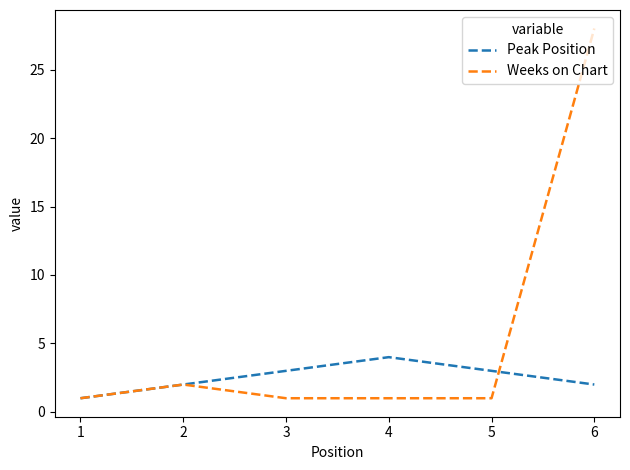

Which category has the highest value in the Peak Position series?

4